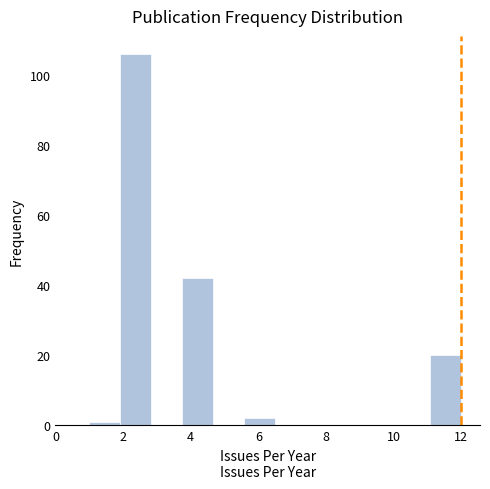

Reading left to right, list every bar in this chart as the range it spans on the x-axis followed by its height. Neither the bar edges nor the heights are printed on the chart, so give them approximately, as read against the axes.

1.0 to 2.0: under 2
2.0 to 2.8: 106
2.8 to 3.8: 0
3.8 to 4.6: 42
4.6 to 5.6: 0
5.6 to 6.6: 2
6.6 to 7.4: 0
7.4 to 8.4: 0
8.4 to 9.2: 0
9.2 to 10.2: 0
10.2 to 11.0: 0
11.0 to 12.0: 20